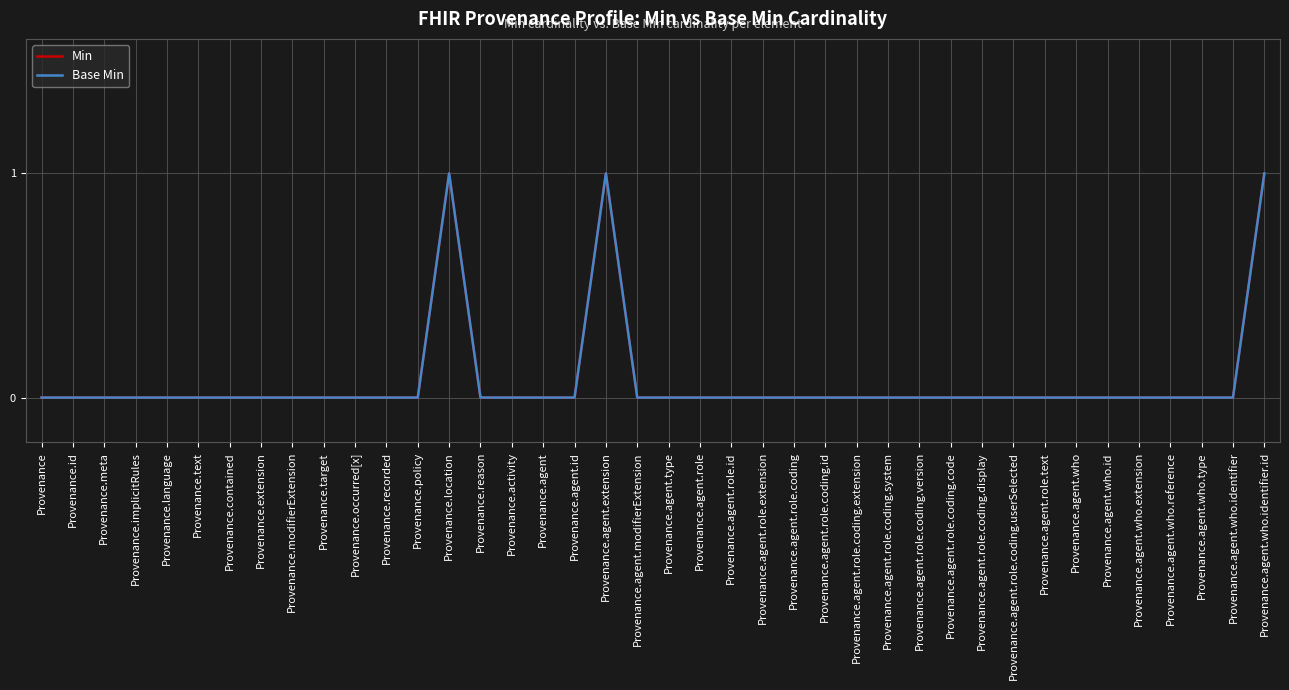

At which category is the sum across all series the highest?

Provenance.location